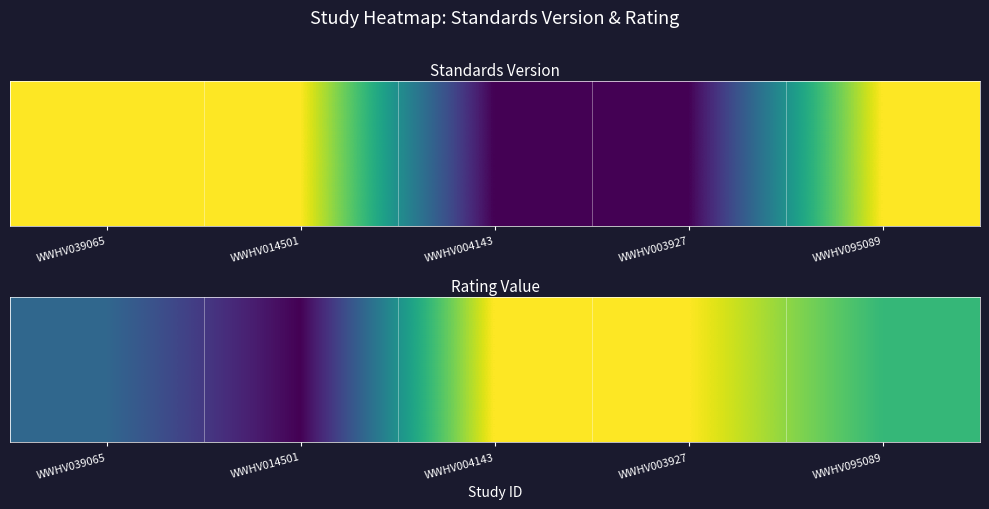

What is the sum of all values?

14